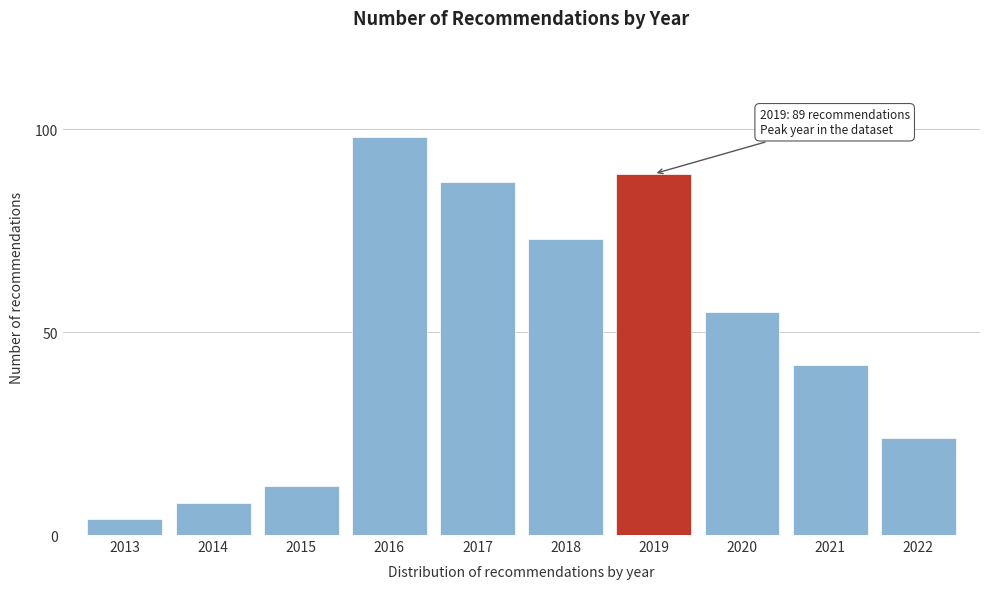

Reading right to left, list all the values displayed in this chart.

2022=24	2021=42	2020=55	2019=89	2018=73	2017=87	2016=98	2015=12	2014=8	2013=4